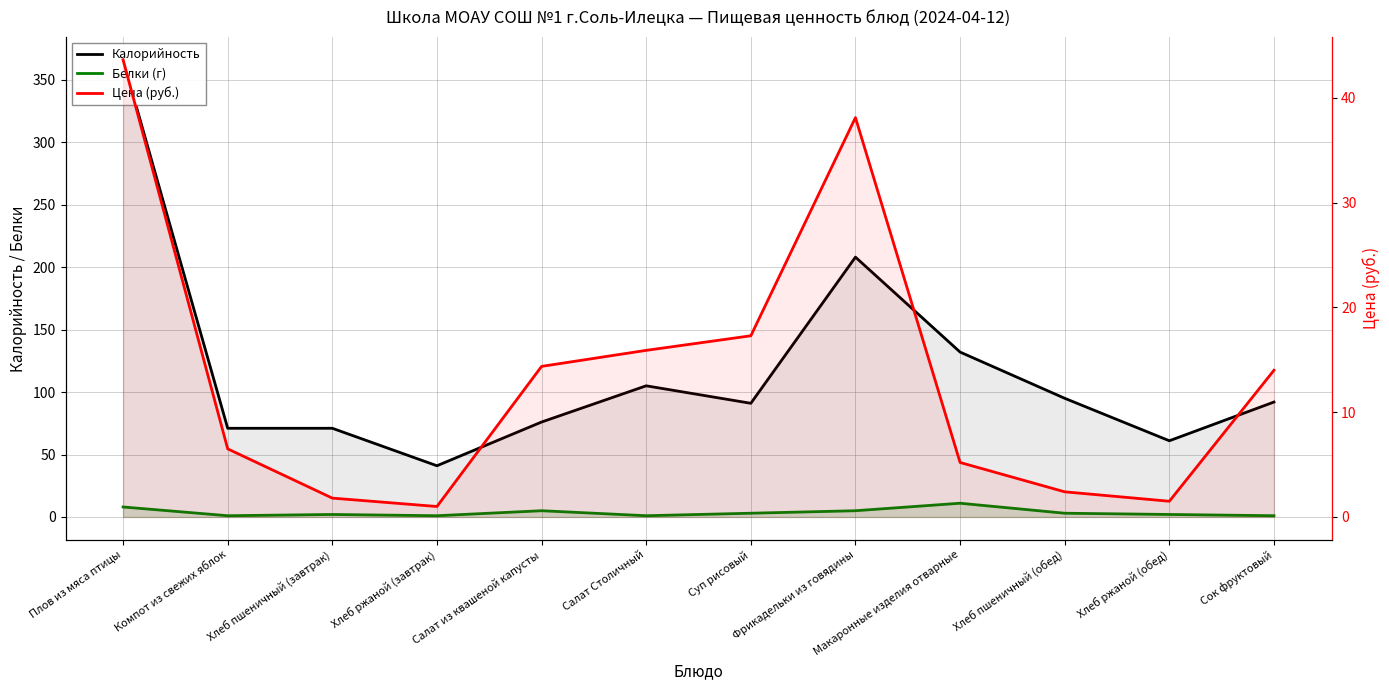

What is the difference between the Цена (руб.) values at Салат Столичный and Фрикадельки из говядины?

22.2